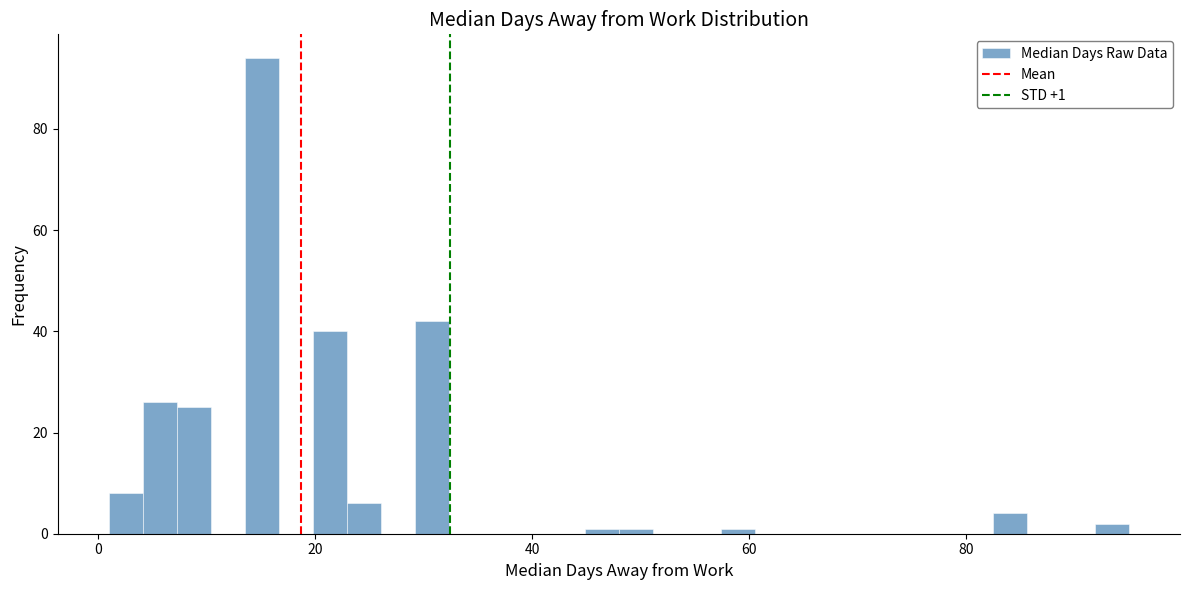

Read against the x-axis, roughly where is the centre of the tallest bar?

16